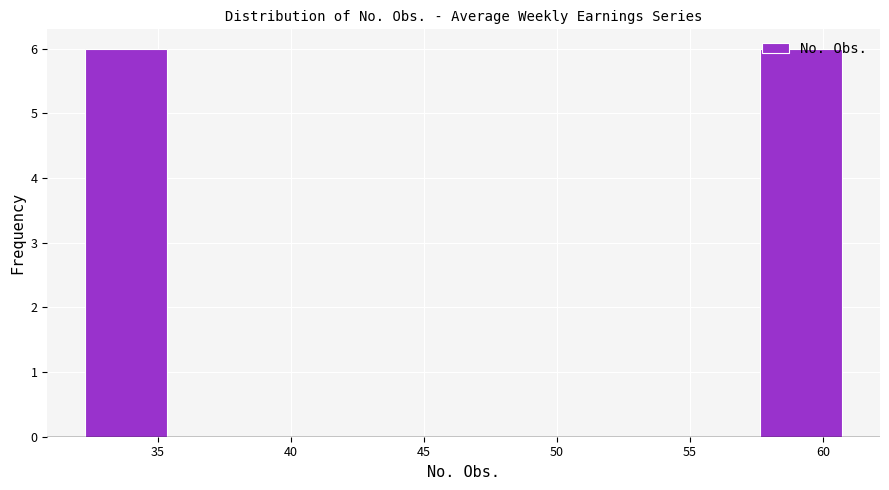

Reading left to right, transcribe this chart: for each bar, give the range it covers on the x-axis and its height. Neither the bar edges nor the heights are printed on the chart, so give them approximately, as read against the axes.

32.0 to 35.5: 6
35.5 to 39.5: 0
39.5 to 43.0: 0
43.0 to 46.5: 0
46.5 to 50.0: 0
50.0 to 54.0: 0
54.0 to 57.5: 0
57.5 to 61.0: 6